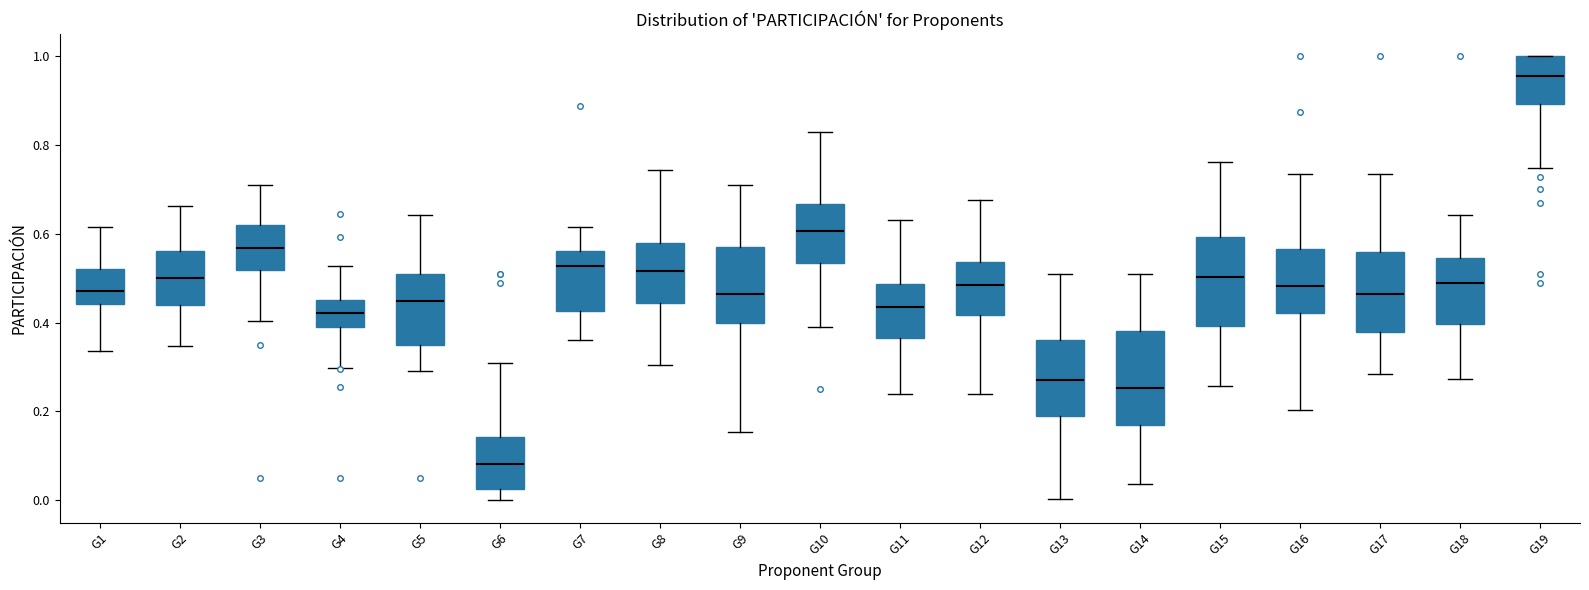

Where does the lower whisker of the box for G12 end on the y-axis? The values are not printed on the chart, so give them approximately, as read against the axis.

0.24